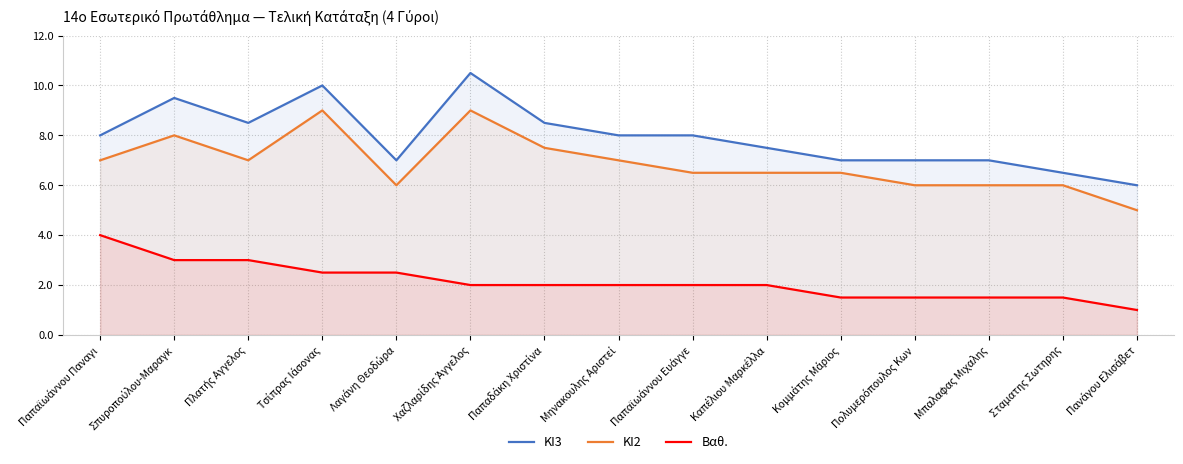

What is the total value across all series at Καπέλιου Μαρκέλλα?

16.0